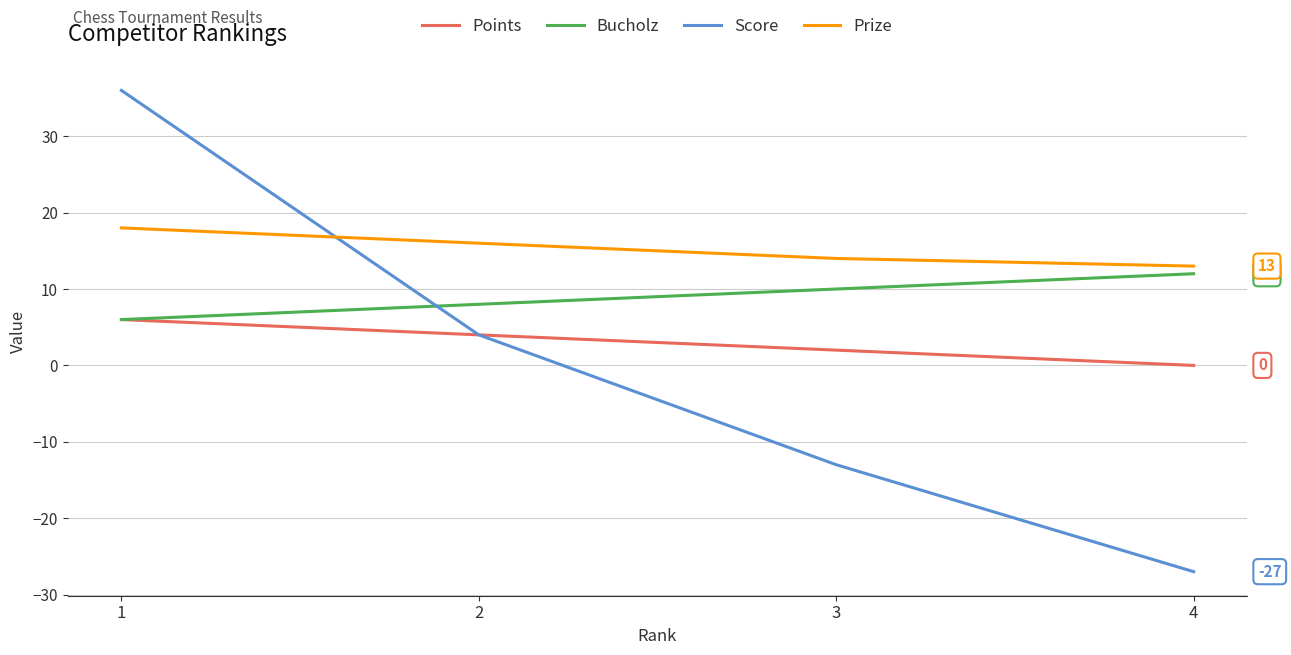

Is this an area chart (filled region under the line)?

No